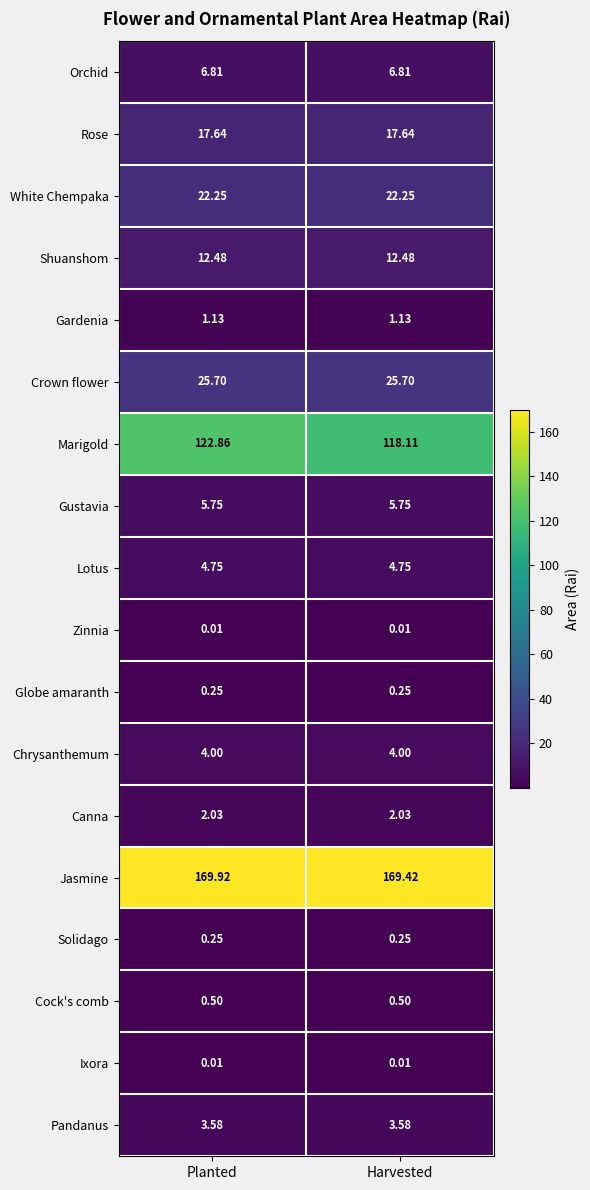

Which series has the widest spread of values?

Marigold